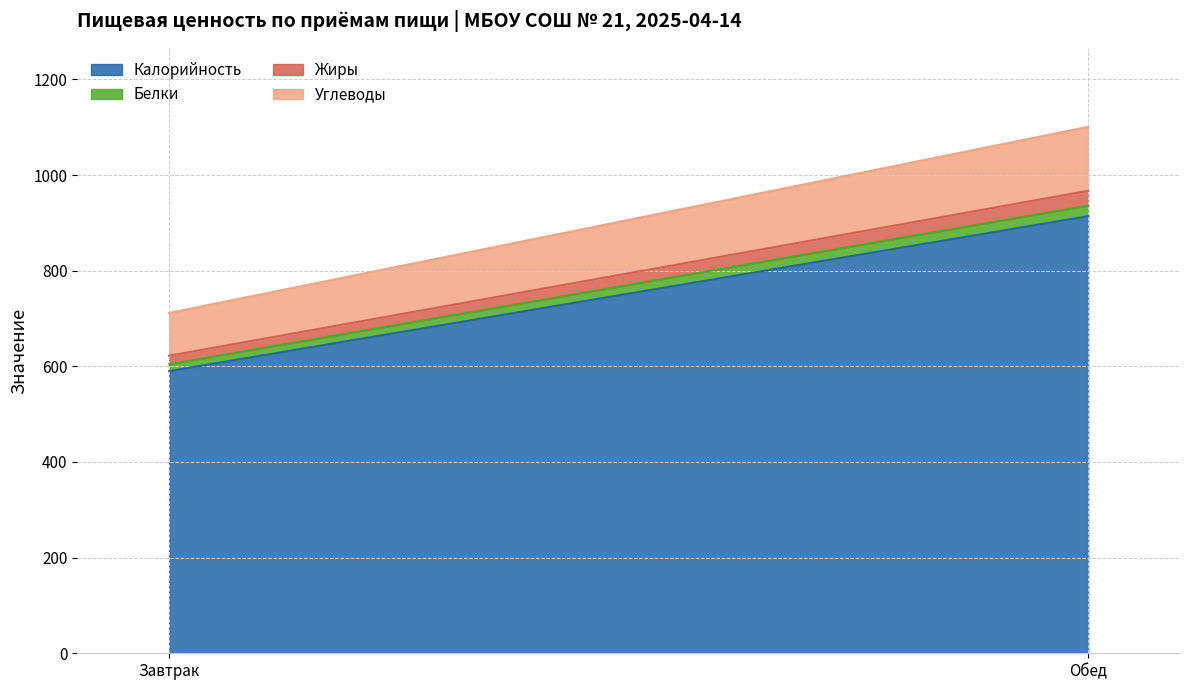

What is the minimum value for Белки?

14.5